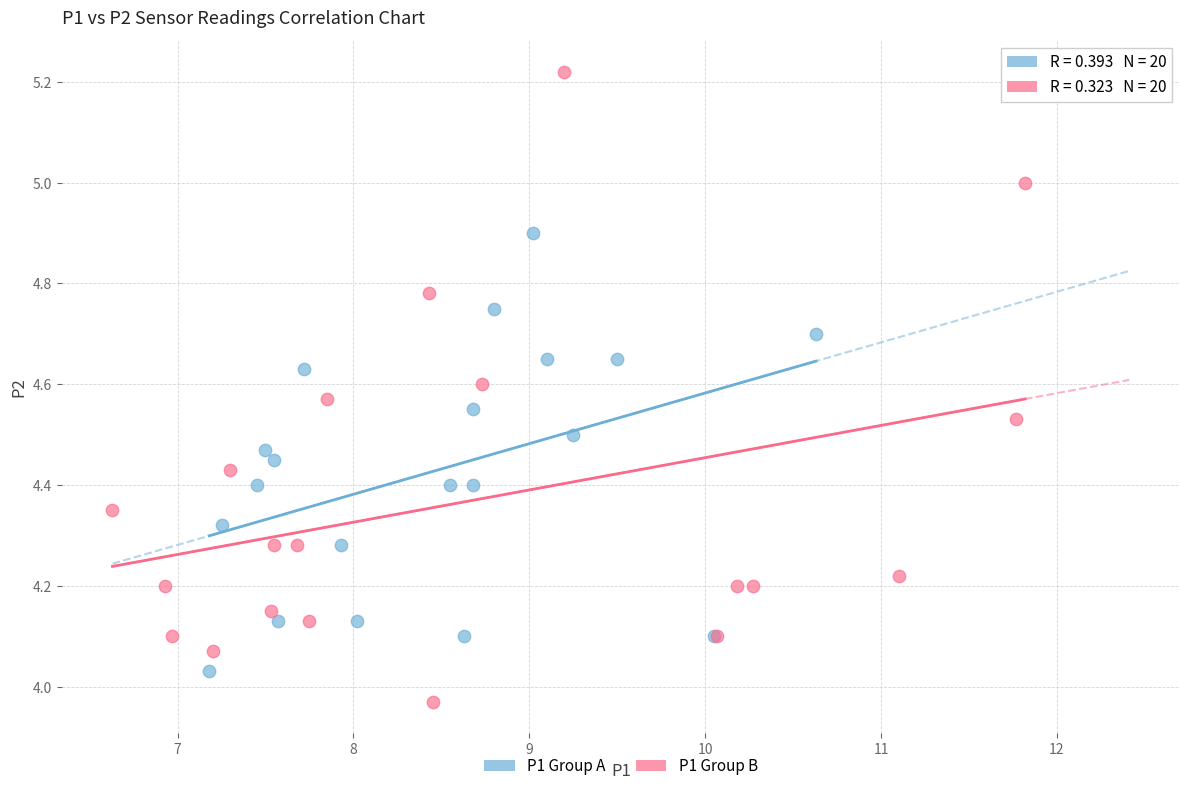

Which series has the largest Y range (max minus min)?

P1 Group B